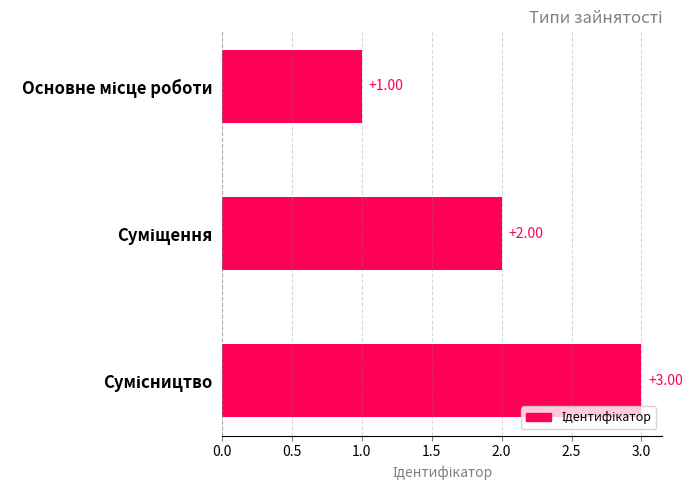

What is the sum of all values?

6